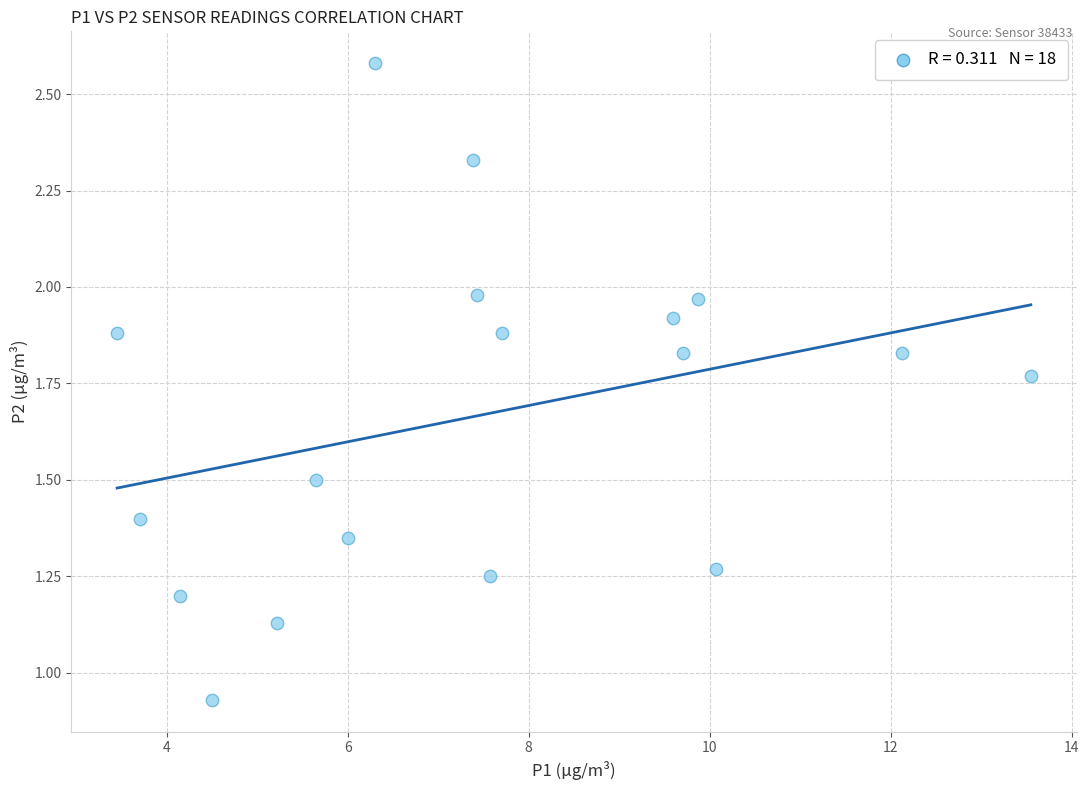

What is the range of X values (max minus min)?

10.1